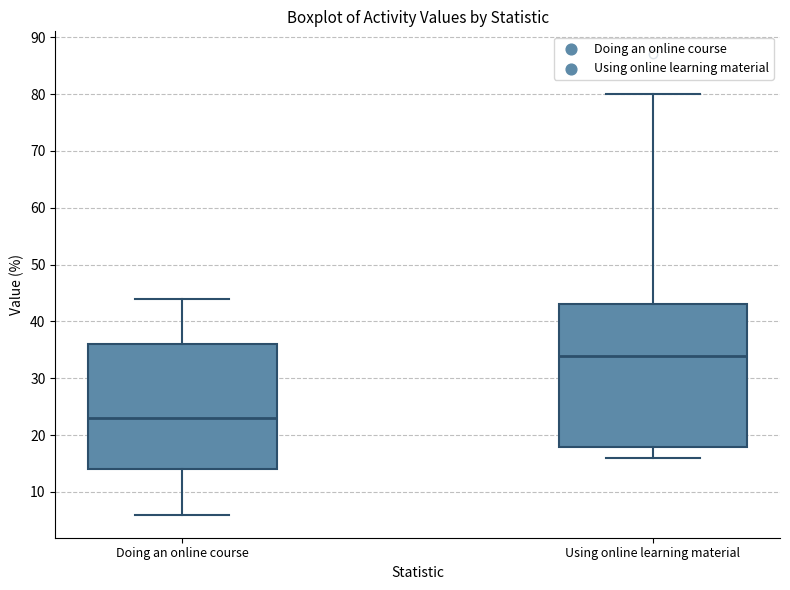

Reading left to right, read every box against the y-axis: the position of its median line, the range the box covers, and the ends of its whiskers. The values are not printed on the chart, so give them approximately, as read against the axis.

Doing an online course: median 23, box 14 to 36, whiskers 6 to 44
Using online learning material: median 34, box 18 to 43, whiskers 16 to 80